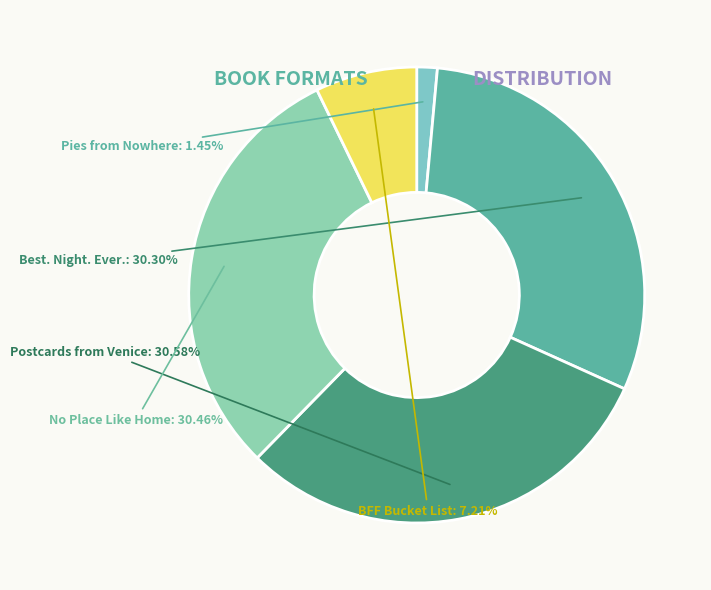

Which category has the smallest portion of the pie?

Pies from Nowhere